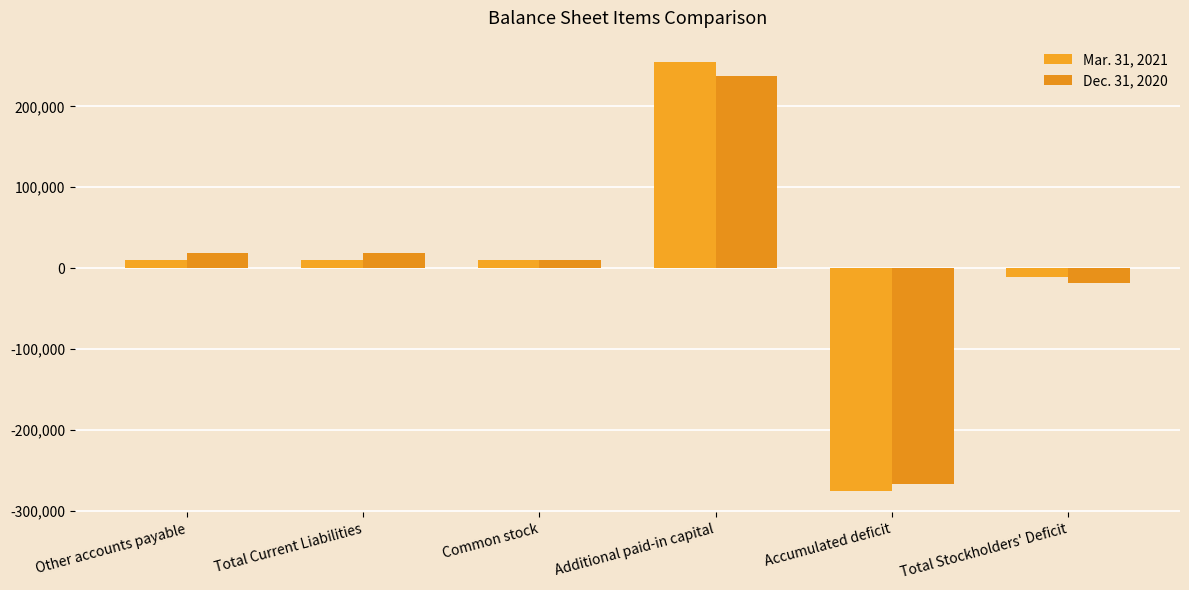

The value of Dec. 31, 2020 at Common stock is 17895. True or false?

False